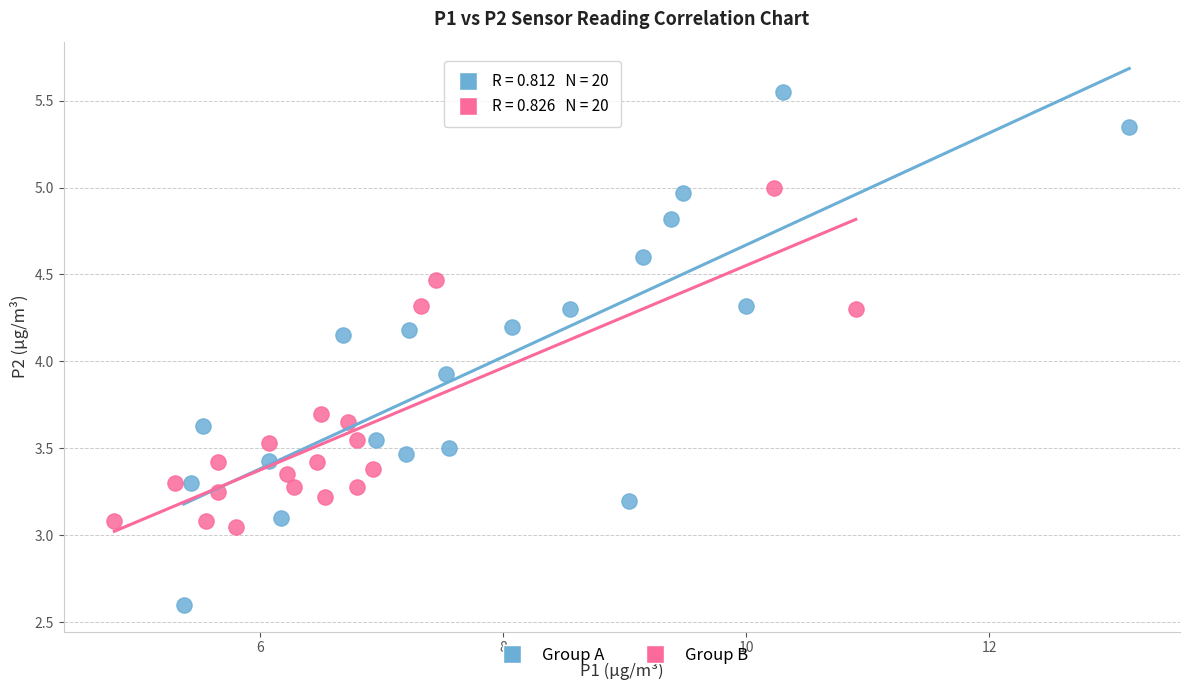

Which series has the largest Y range (max minus min)?

Group A